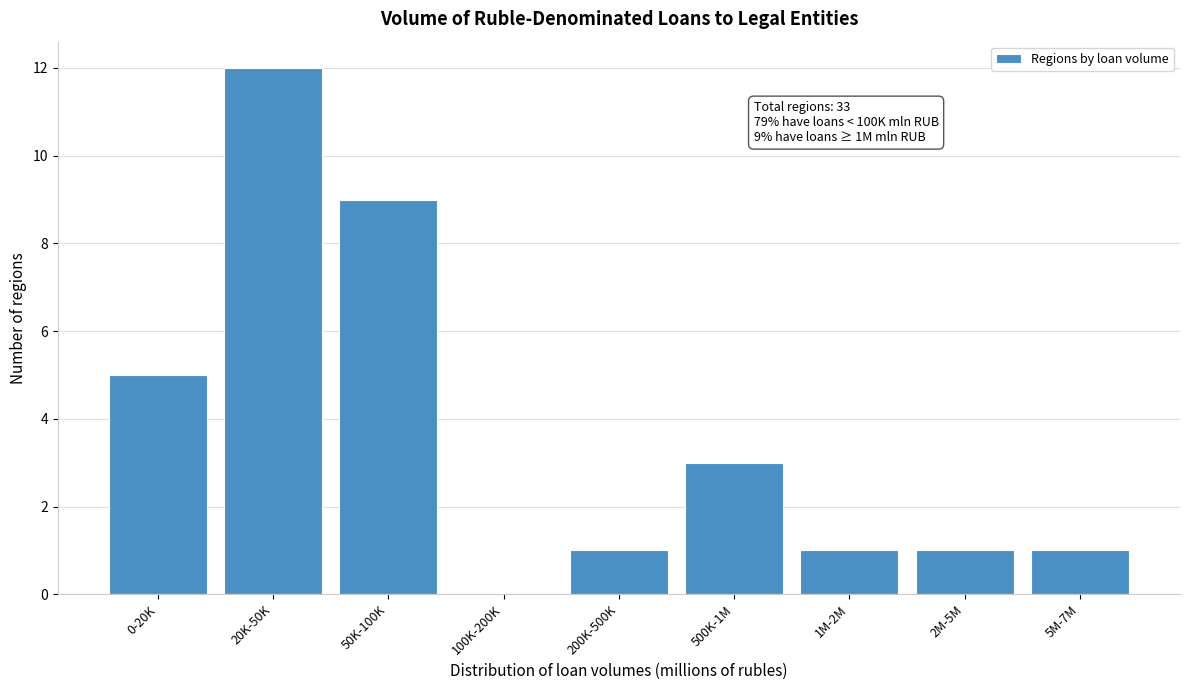

Reading left to right, transcribe all the data shown in this chart.

0-20K=5	20K-50K=12	50K-100K=9	100K-200K=0	200K-500K=1	500K-1M=3	1M-2M=1	2M-5M=1	5M-7M=1